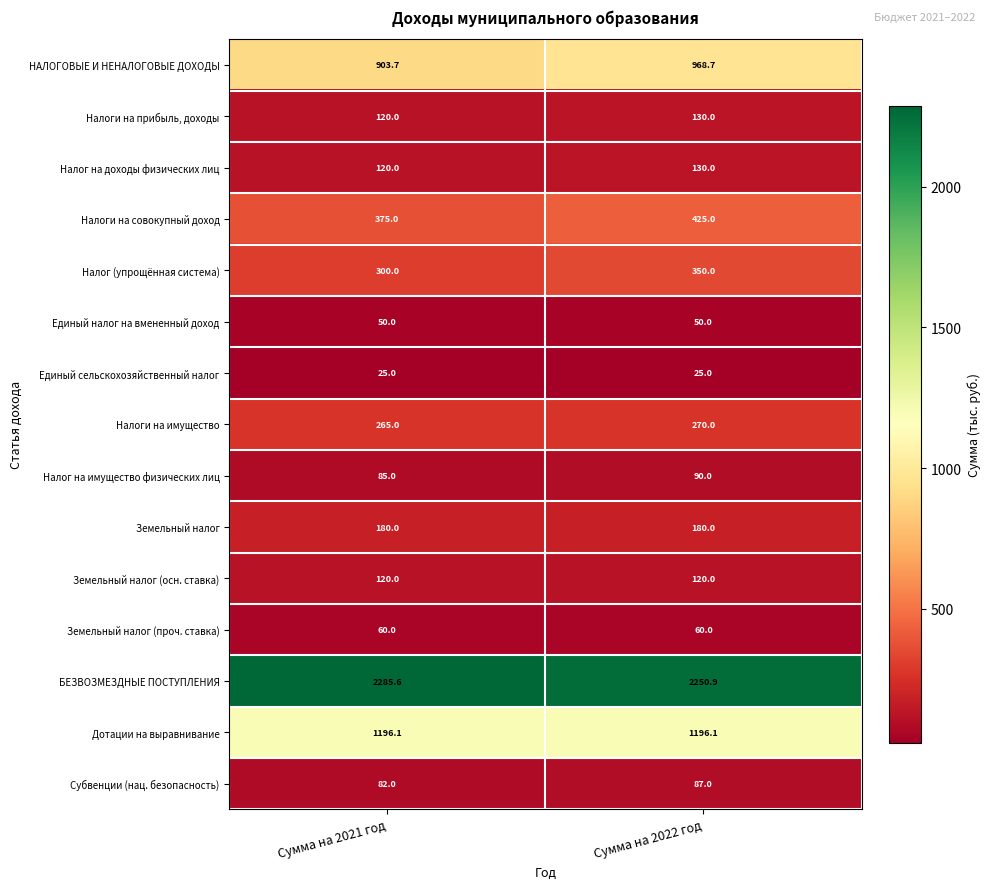

What is the sum of all Налог на доходы физических лиц values?

250.0